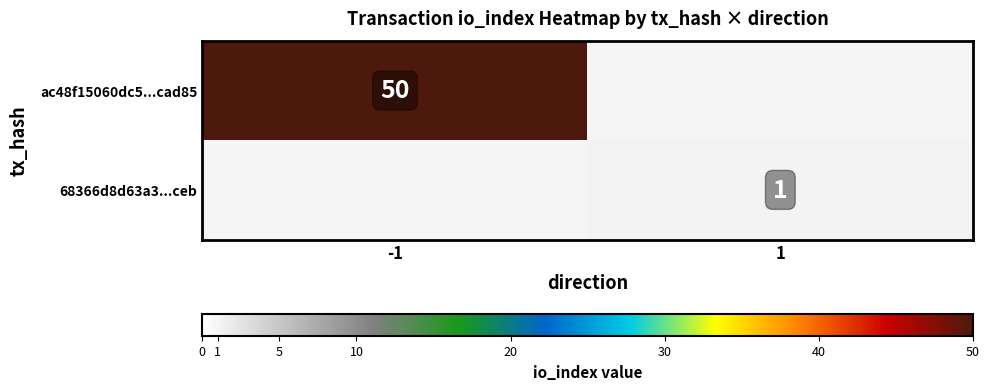

The ac48f15060dc5...cad85 series shows 84 at -1. True or false?

False